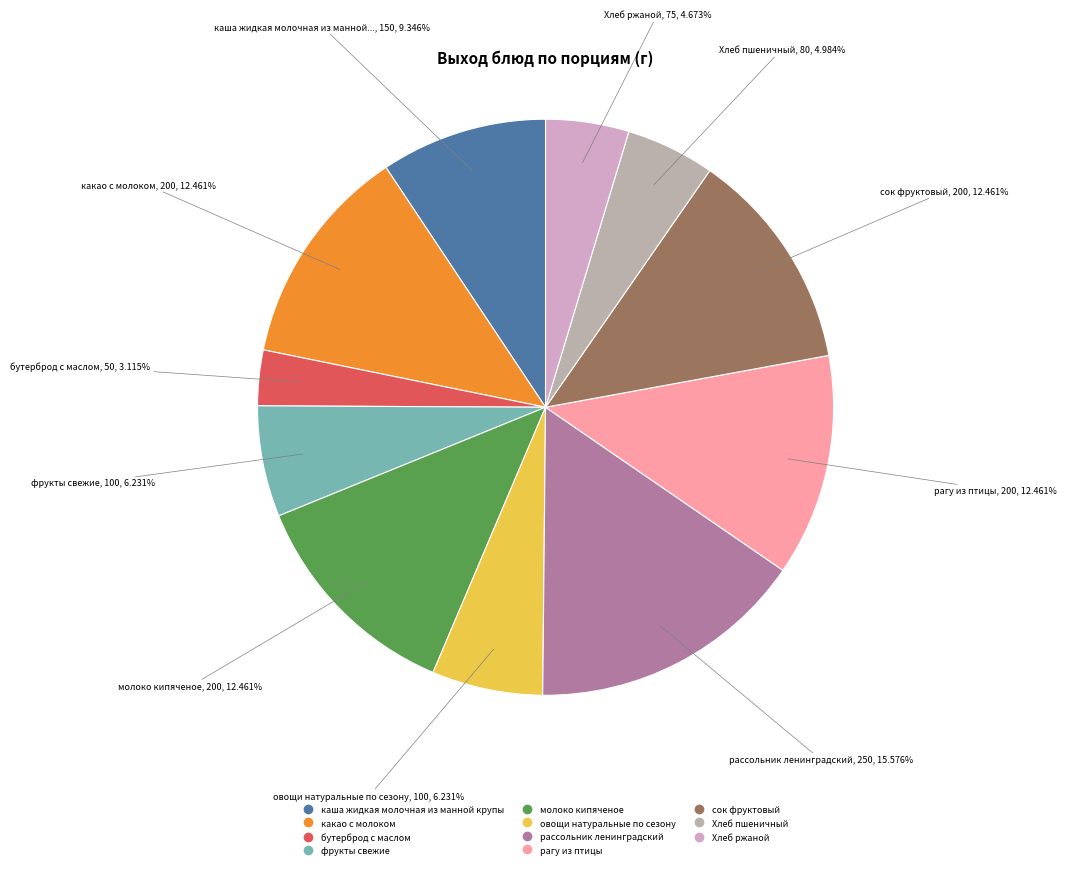

To the nearest percent, what is the average slice percentage?

9%